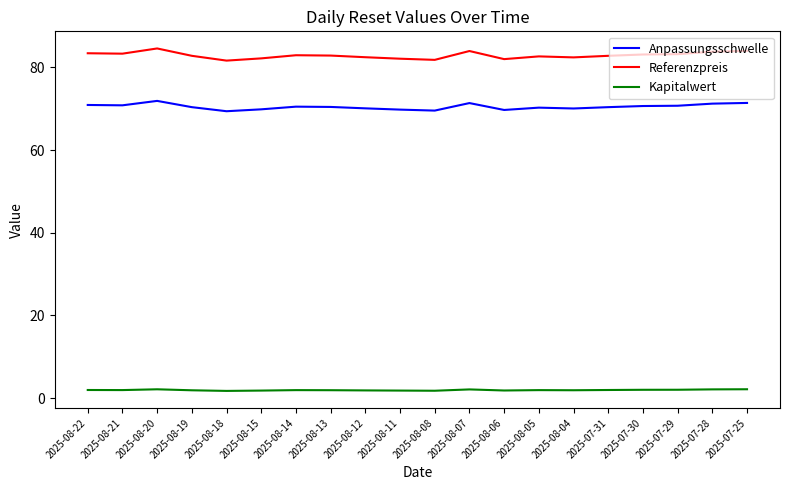

Which series has the largest range (max minus min)?

Referenzpreis